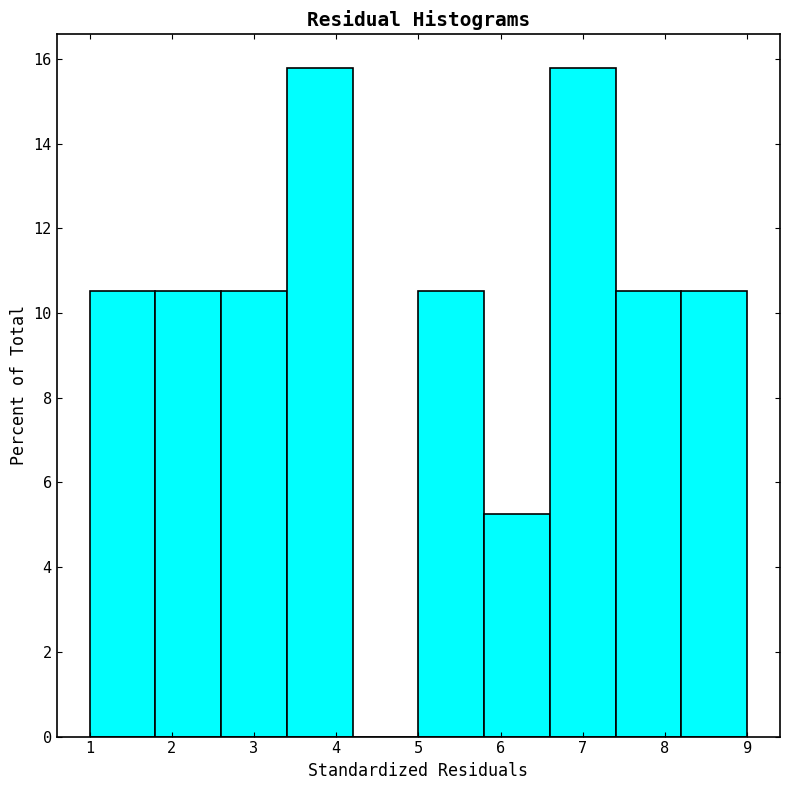

What is the height of the bar covering 1.0 to 1.8 on the x-axis? The values are not printed on the chart, so give them approximately, as read against the axis.

10.6